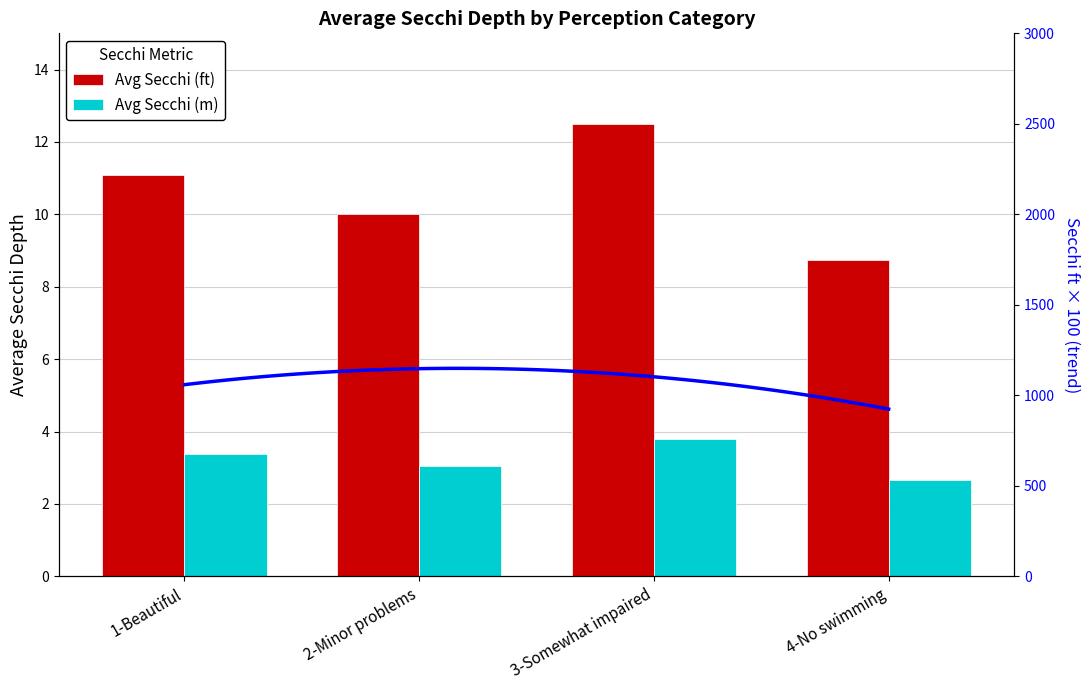

What is the maximum value shown in the chart?

12.5